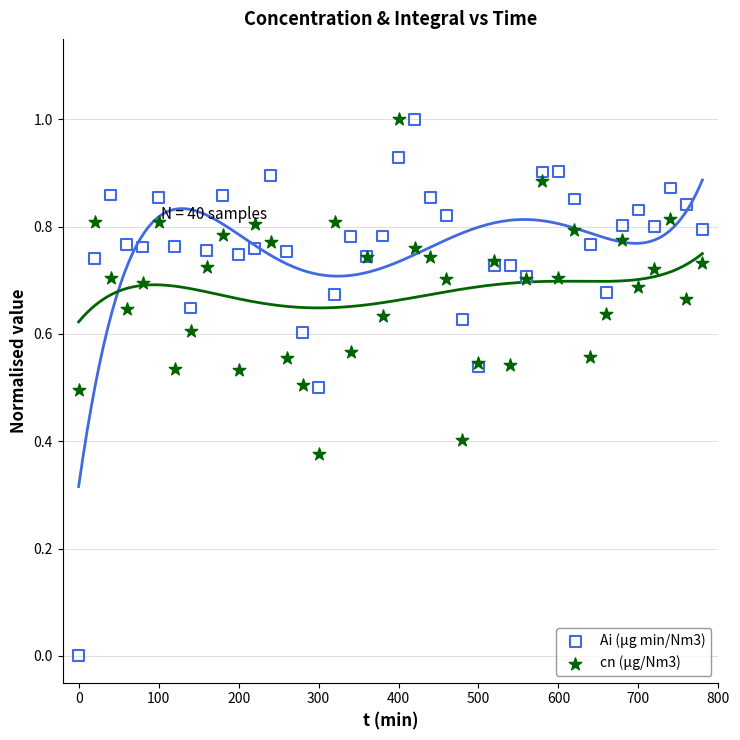

Which series has the largest Y range (max minus min)?

Ai (µg min/Nm3)